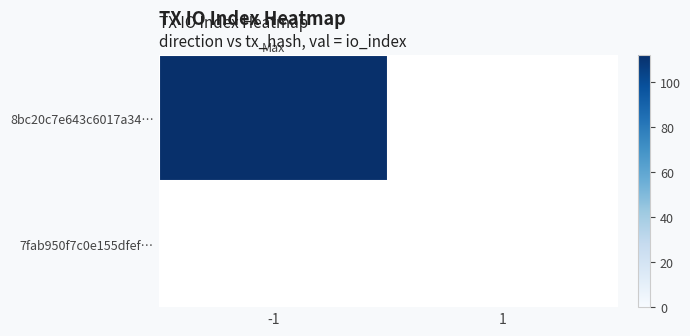

Is the value of 7fab950f7c0e155dfefb5c4570690ca85ae0e5b at io_index greater than the value of 8bc20c7e643c6017a3436349c3fb758348c4224 at io_index?

No